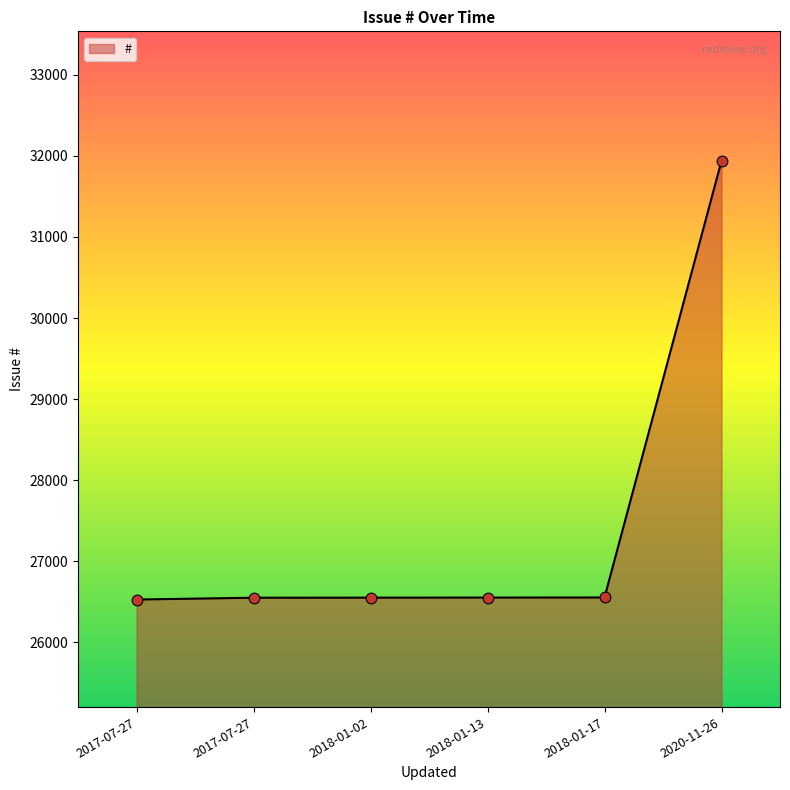

How many lines are shown in the chart?

1